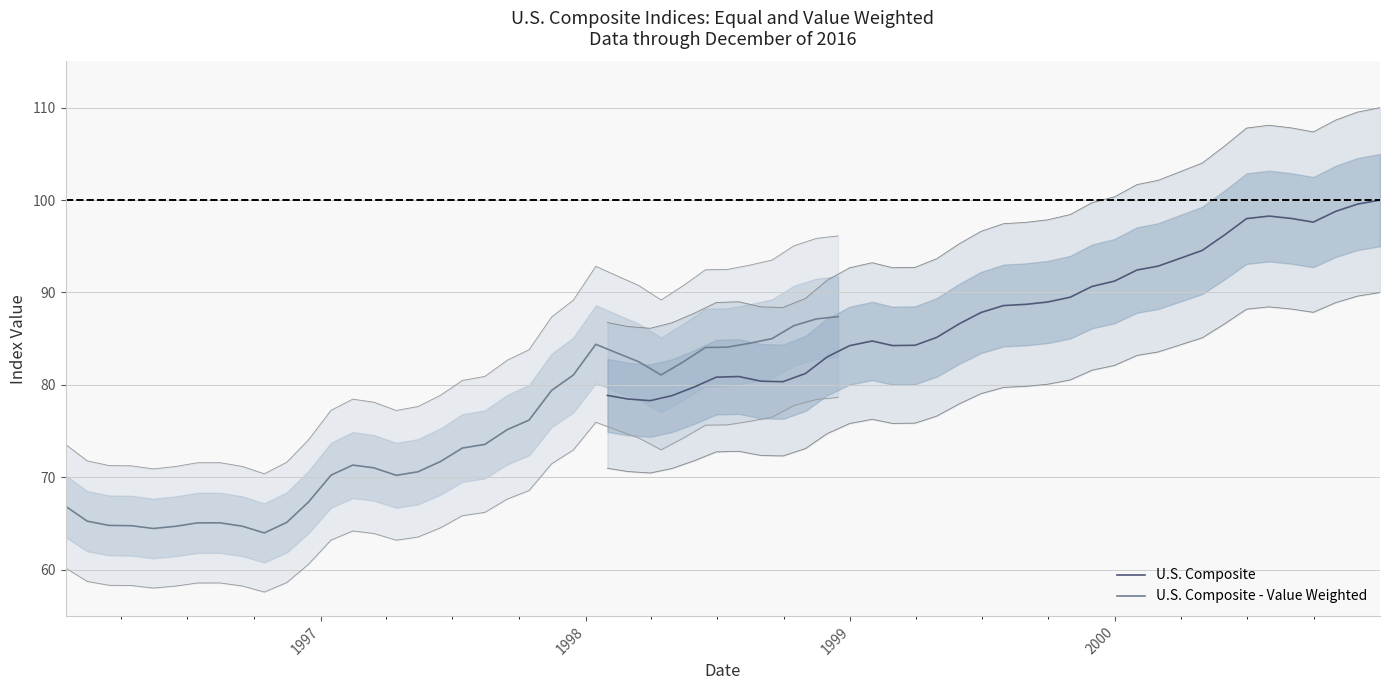

What is the highest value of the U.S. Composite series?

100.0